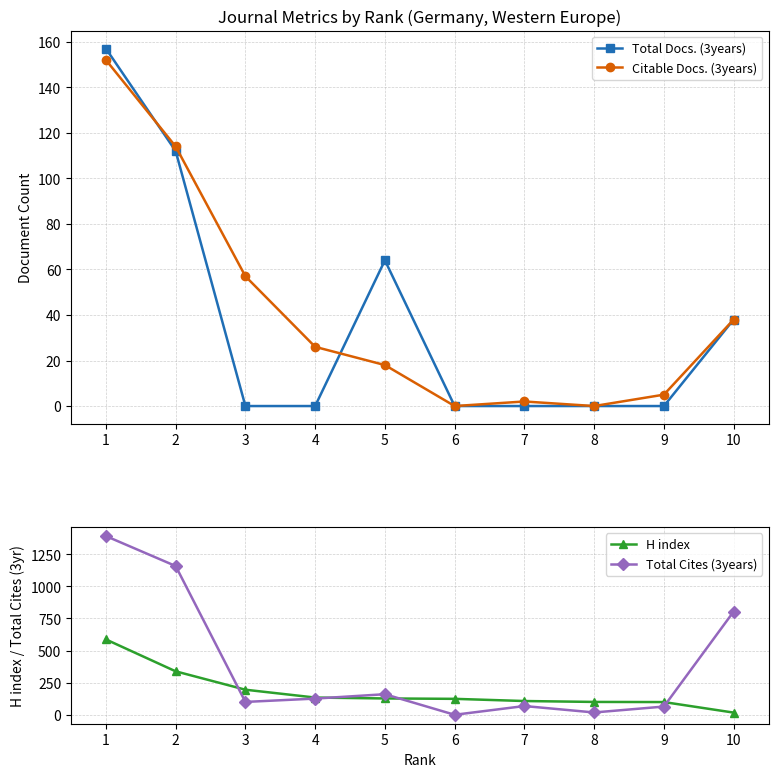

Reading left to right, transcribe all the data shown in this chart.

Total Docs. (3years): 157	112	0	0	64	0	0	0	0	38
Citable Docs. (3years): 152	114	57	26	18	0	2	0	5	38
H index: 587	339	196	135	128	125	108	101	100	18
Total Cites (3years): 1391	1158	101	127	161	1	69	19	65	804